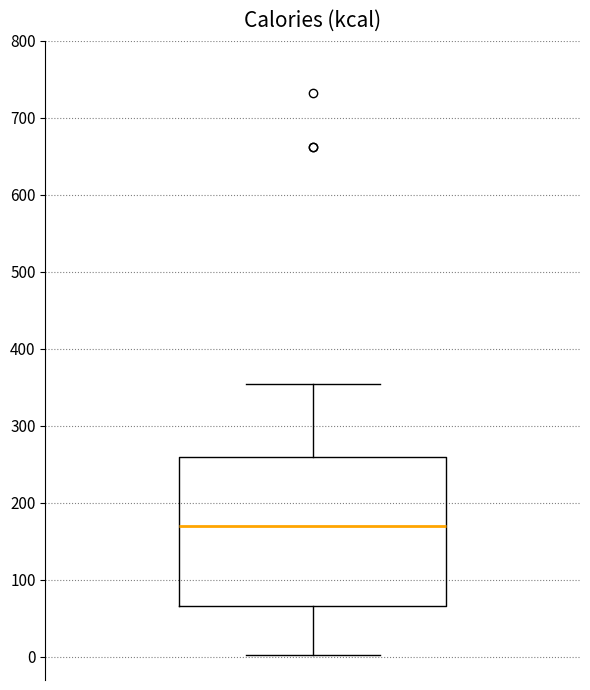

Read this box plot against the y-axis: the position of the median line, the range covered by the box, and the ends of both whiskers. The values are not printed on the chart, so give them approximately, as read against the axis.

median 170, box 70 to 260, whiskers 0 to 350